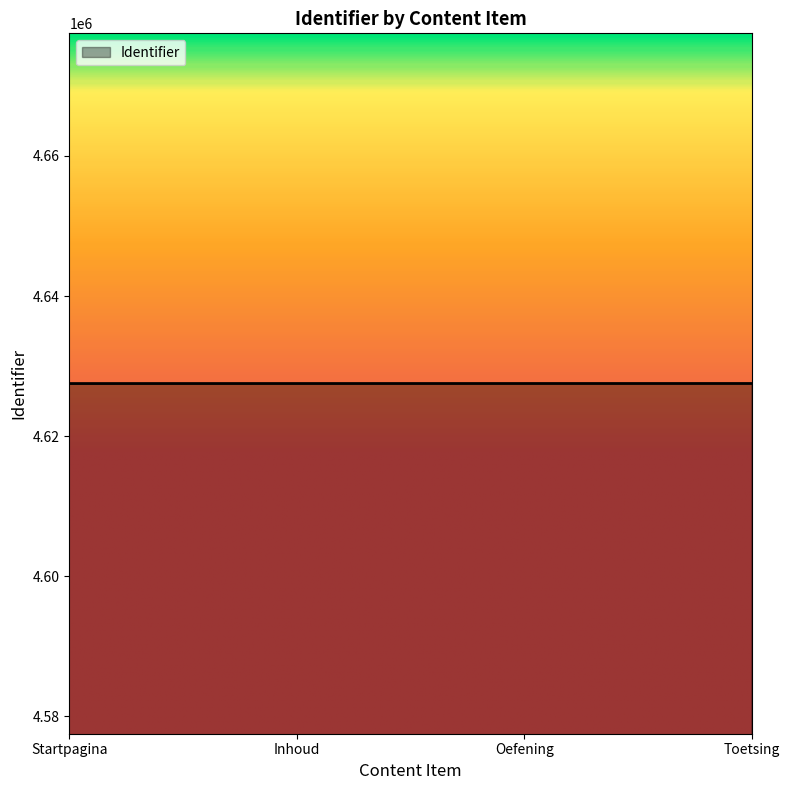

Count the values in the range 4627508 to 4627512.

3